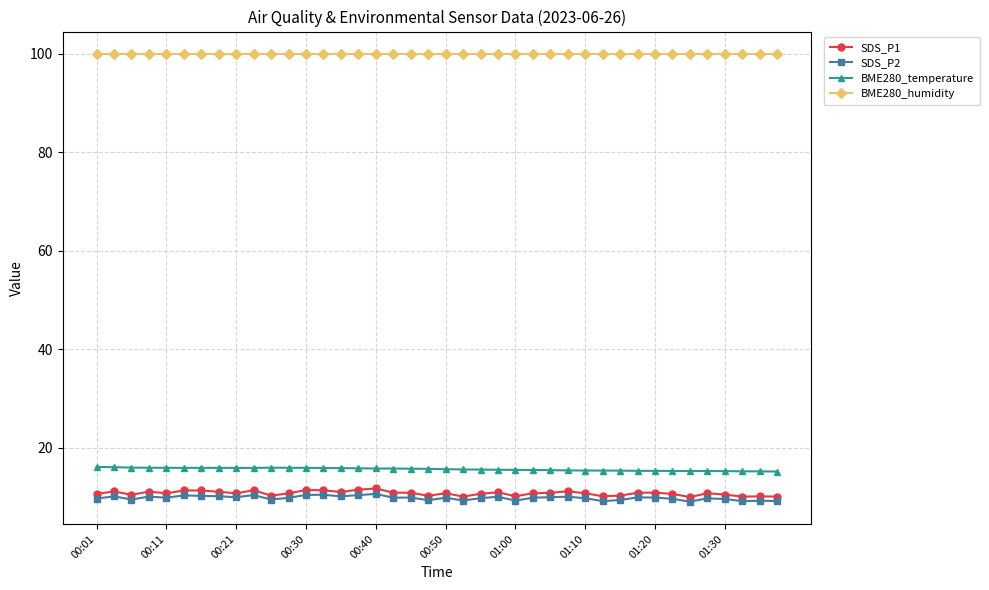

Which series has the widest spread of values?

SDS_P1